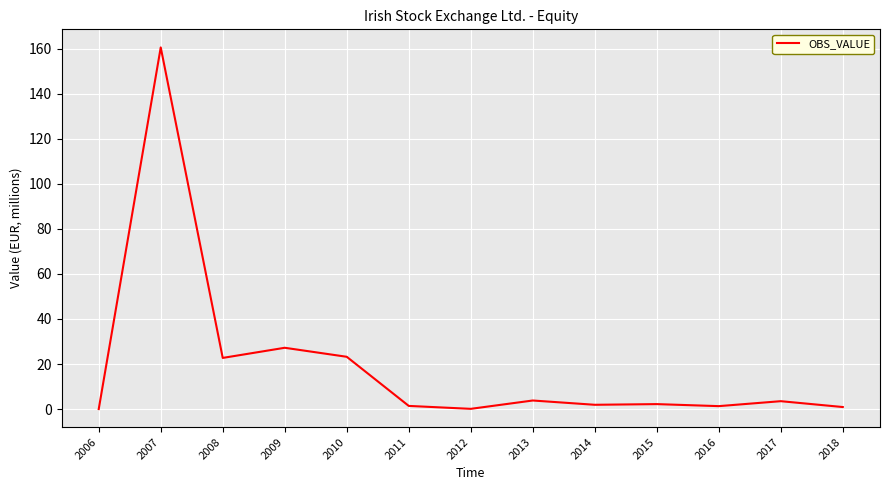

What is the difference between the values at 2008 and 2007?

137.8